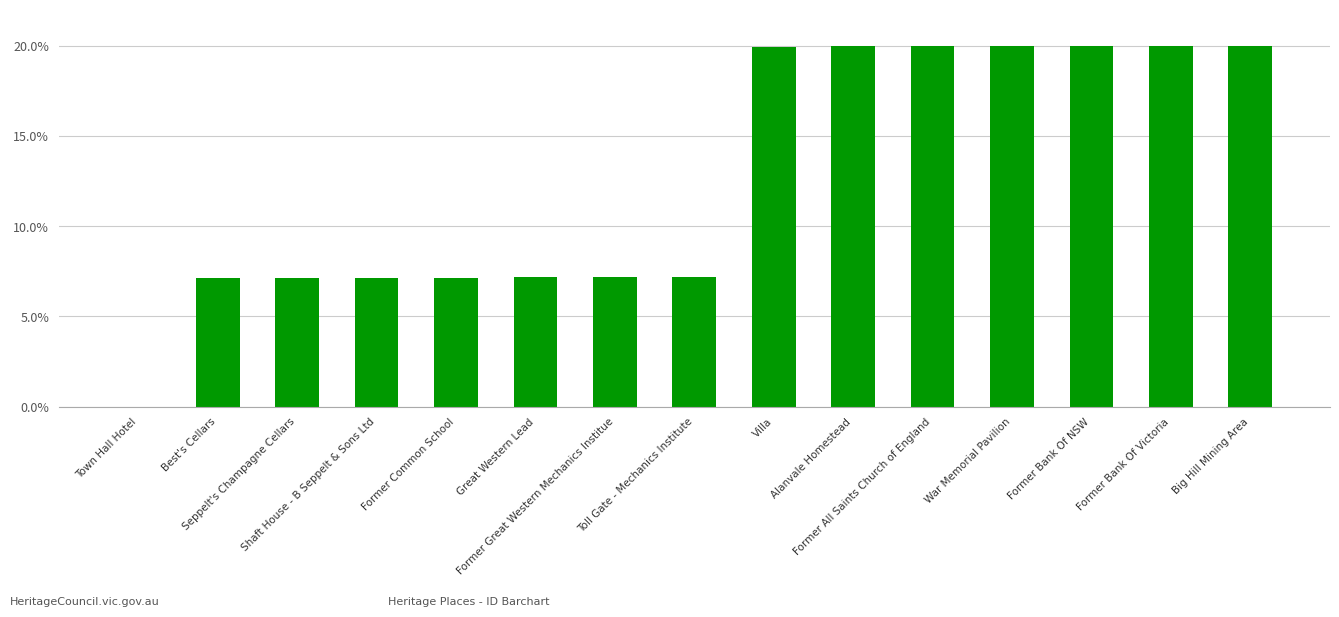

List the labels in order of value, largest first.

Big Hill Mining Area, Former Bank Of Victoria, Former Bank Of NSW, War Memorial Pavilion, Former All Saints Church of England, Alanvale Homestead, Villa, Toll Gate - Mechanics Institute, Former Great Western Mechanics Institue, Great Western Lead, Former Common School, Shaft House - B Seppelt & Sons Ltd, Seppelt's Champagne Cellars, Best's Cellars, Town Hall Hotel